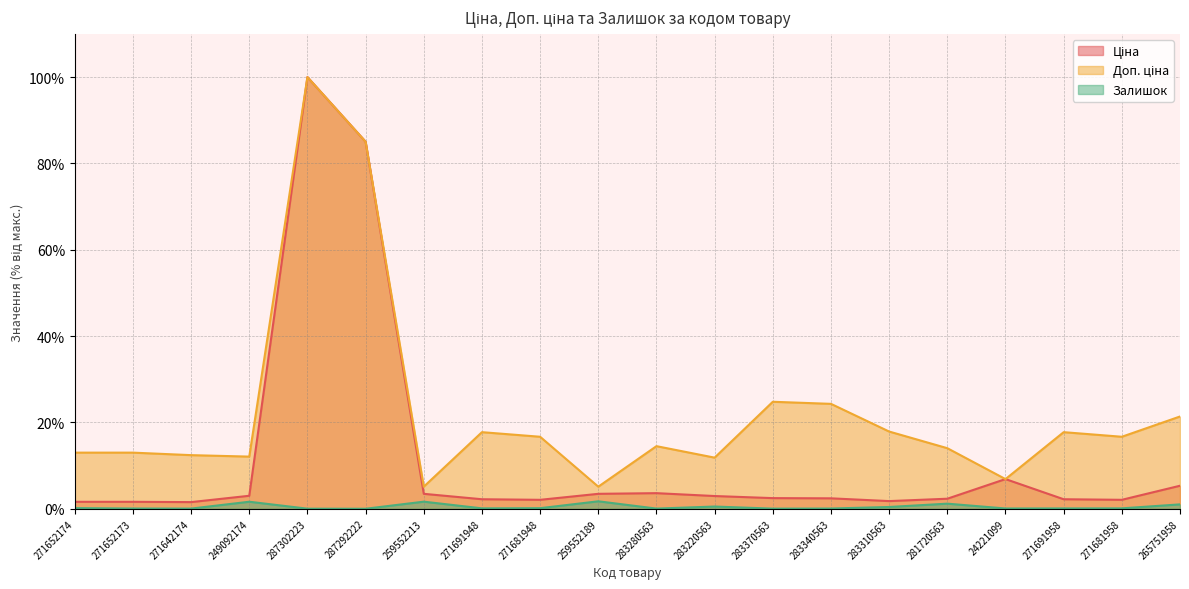

What is the label of the 19th point from the left?

271681958